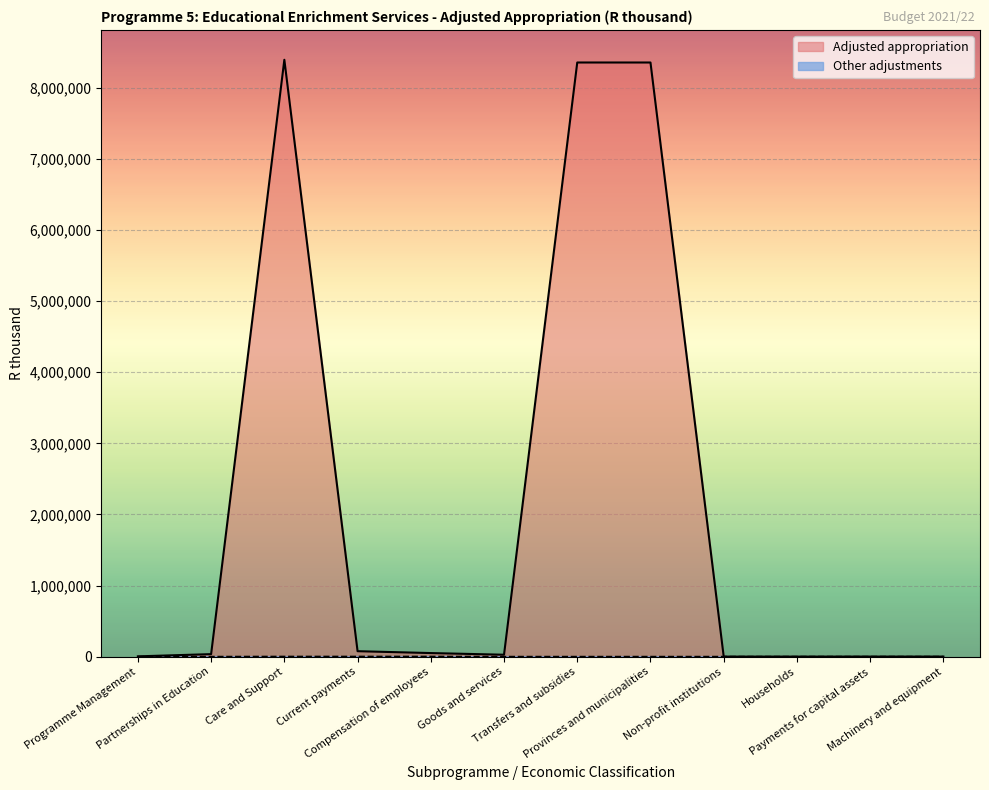

Which category has the highest value across all series?

Care and Support